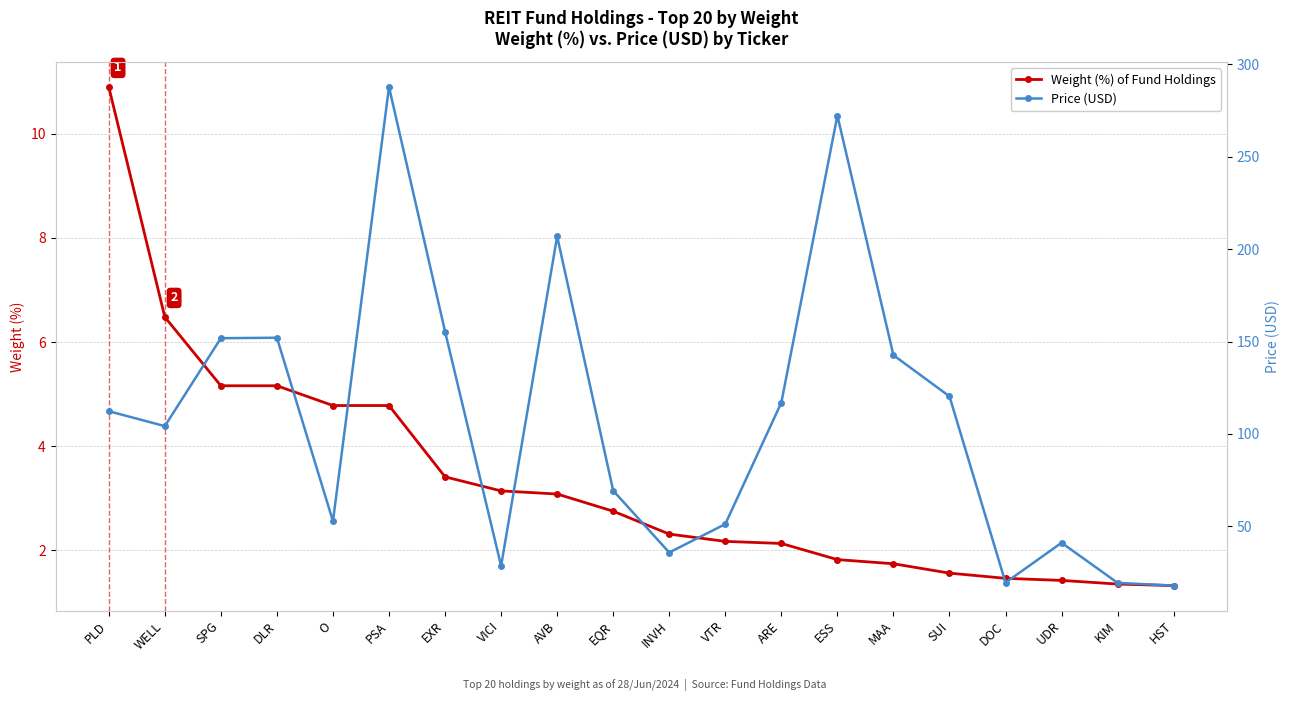

Which category has the lowest value in the Weight (%) of Fund Holdings series?

HST